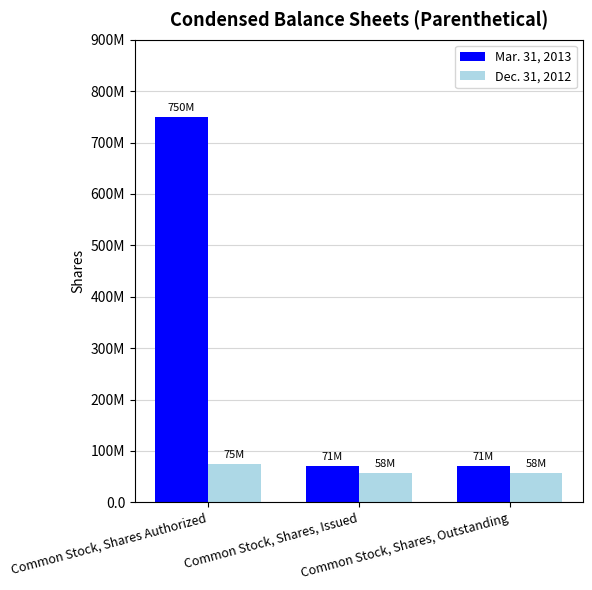

Which category has the highest value in the Mar. 31, 2013 series?

Common Stock, Shares Authorized